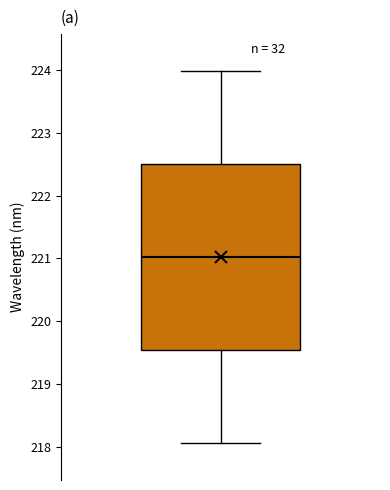

Transcribe this box plot: give where the median line is, the range the box spans, and where the two whiskers end, as read against the y-axis. The values are not printed on the chart, so give them approximately, as read against the axis.

median 221.0, box 219.5 to 222.5, whiskers 218.1 to 224.0